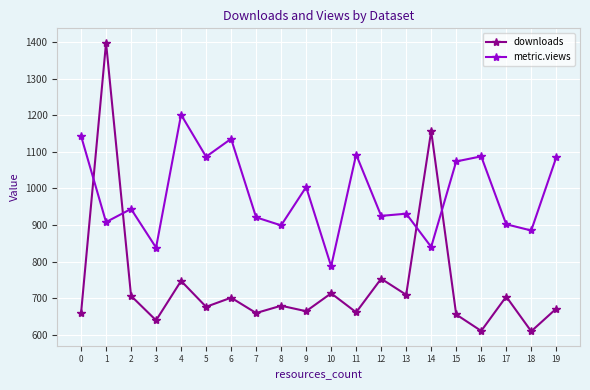

Is it true that metric.views equals 1093 at 11?

True